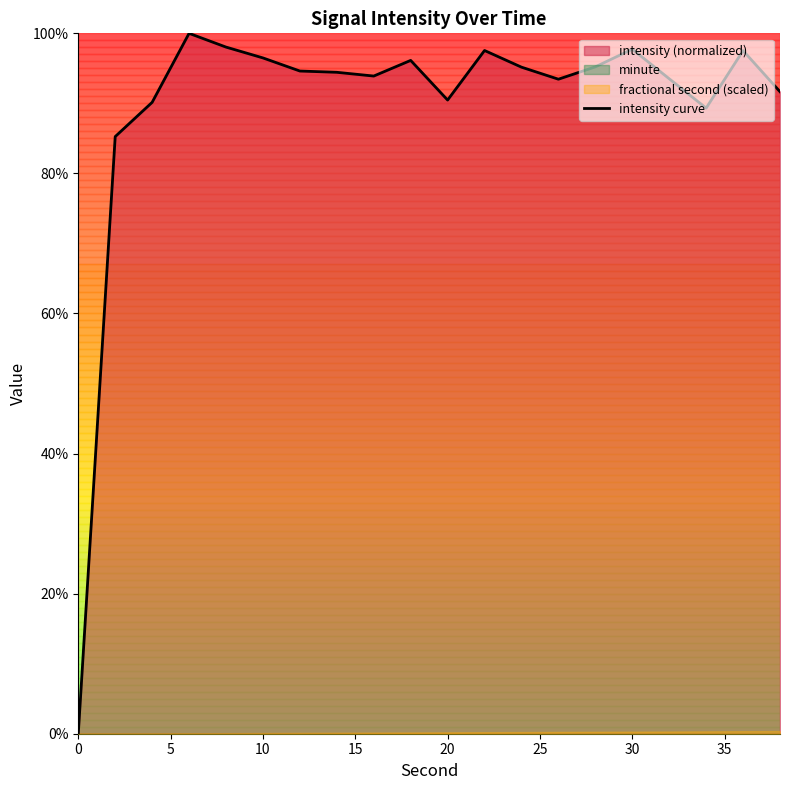

What is the average value?

89.5